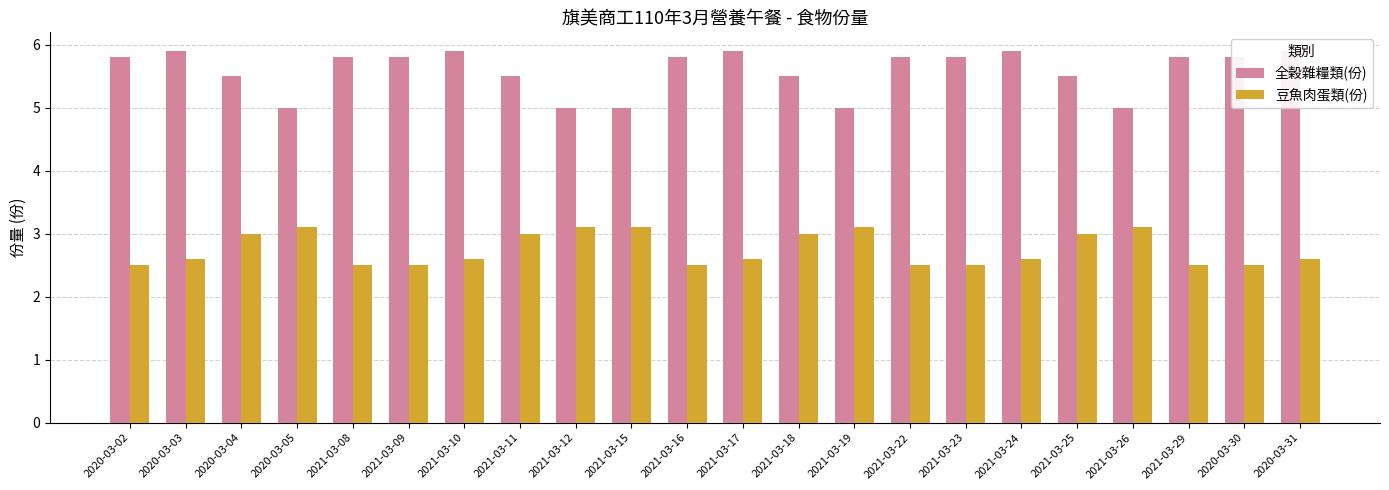

Reading left to right, what are all the values shown in this chart?

全榖雜糧類(份): 5.8	5.9	5.5	5.0	5.8	5.8	5.9	5.5	5.0	5.0	5.8	5.9	5.5	5.0	5.8	5.8	5.9	5.5	5.0	5.8	5.8	5.9
豆魚肉蛋類(份): 2.5	2.6	3.0	3.1	2.5	2.5	2.6	3.0	3.1	3.1	2.5	2.6	3.0	3.1	2.5	2.5	2.6	3.0	3.1	2.5	2.5	2.6